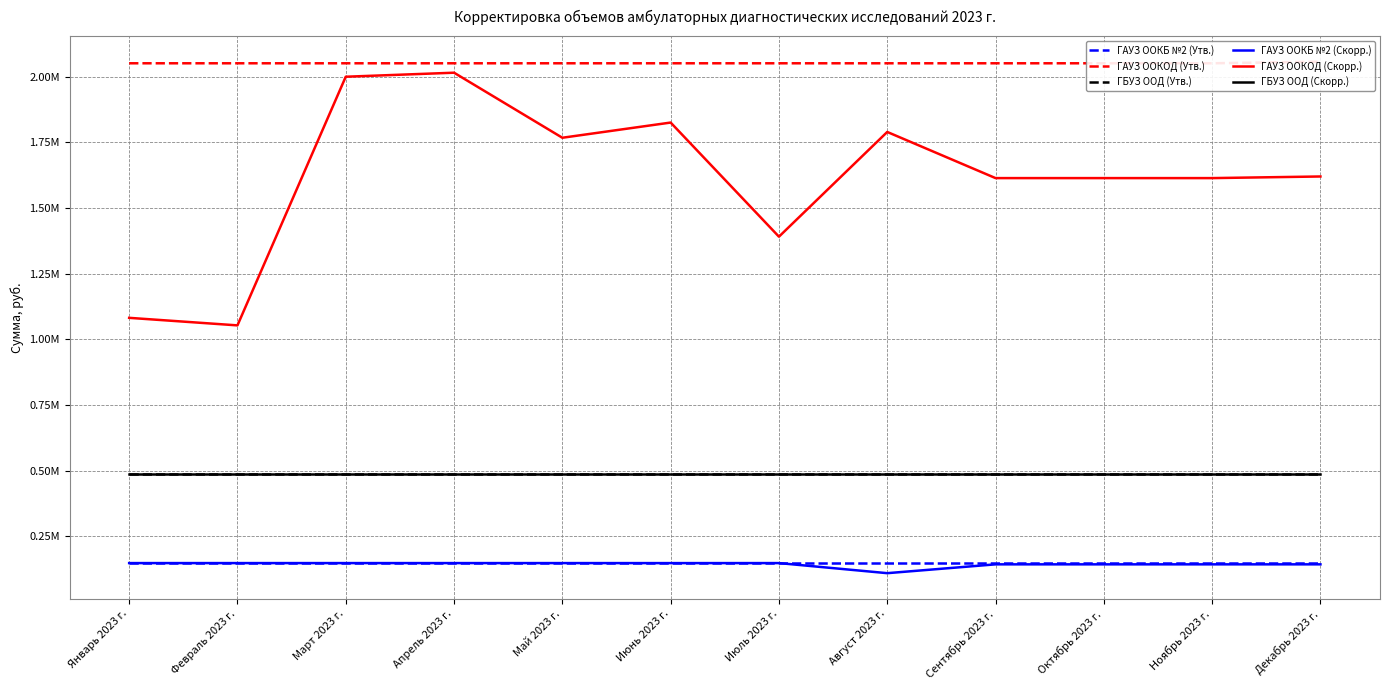

Count the number of categories in the chart.

12